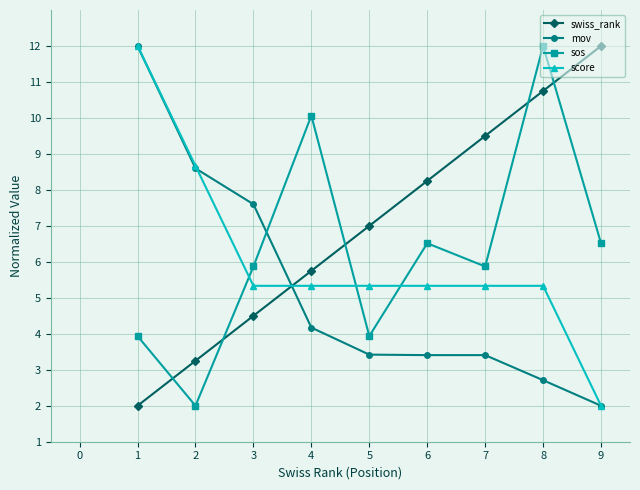

Is it true that score equals 1.4 at 5?

False